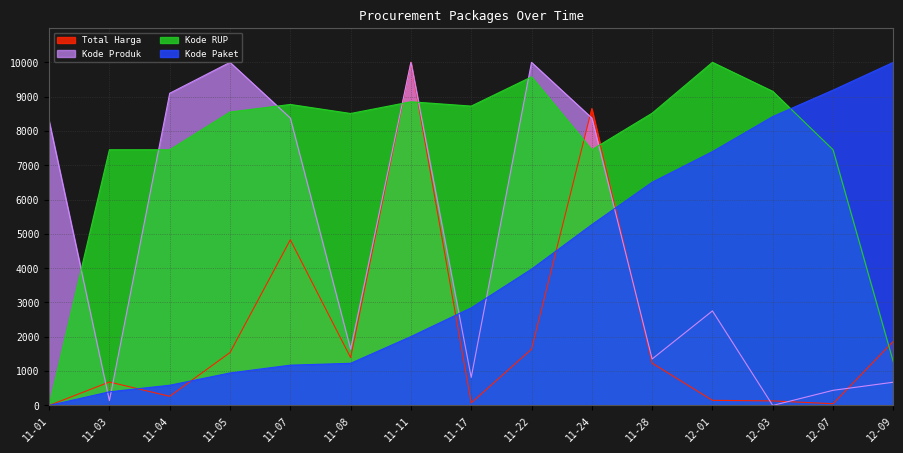

What are all the series names shown in the legend?

Total Harga, Kode Paket, Kode Produk, Kode RUP